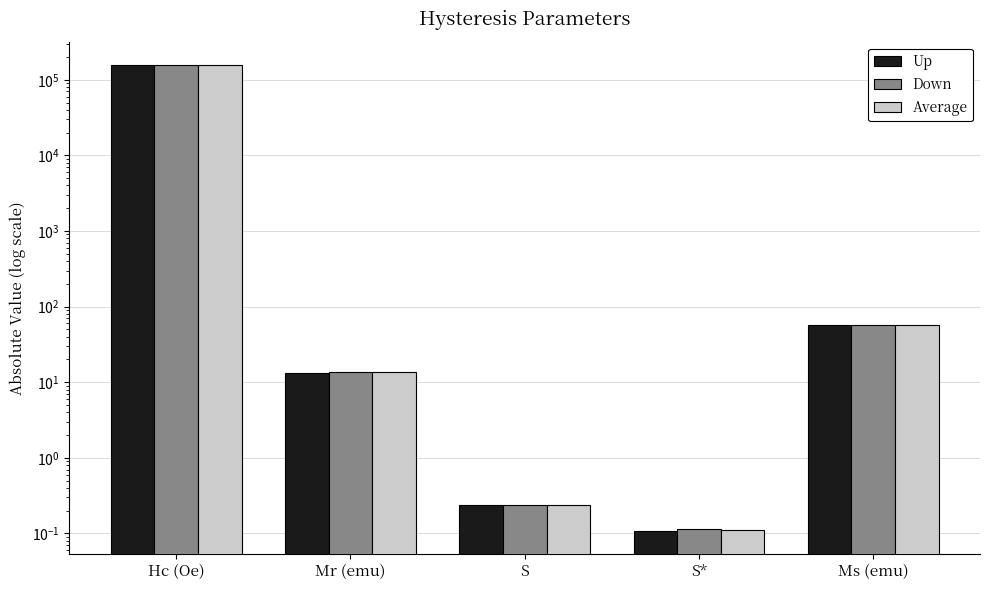

How many bars are there in total?

15